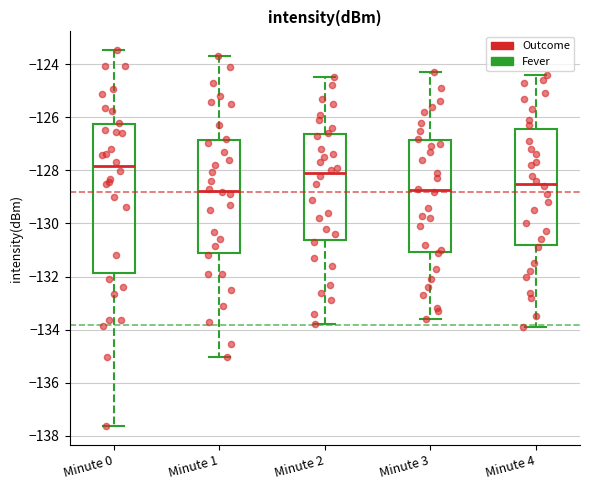

Which box has the highest median line?

Minute 0